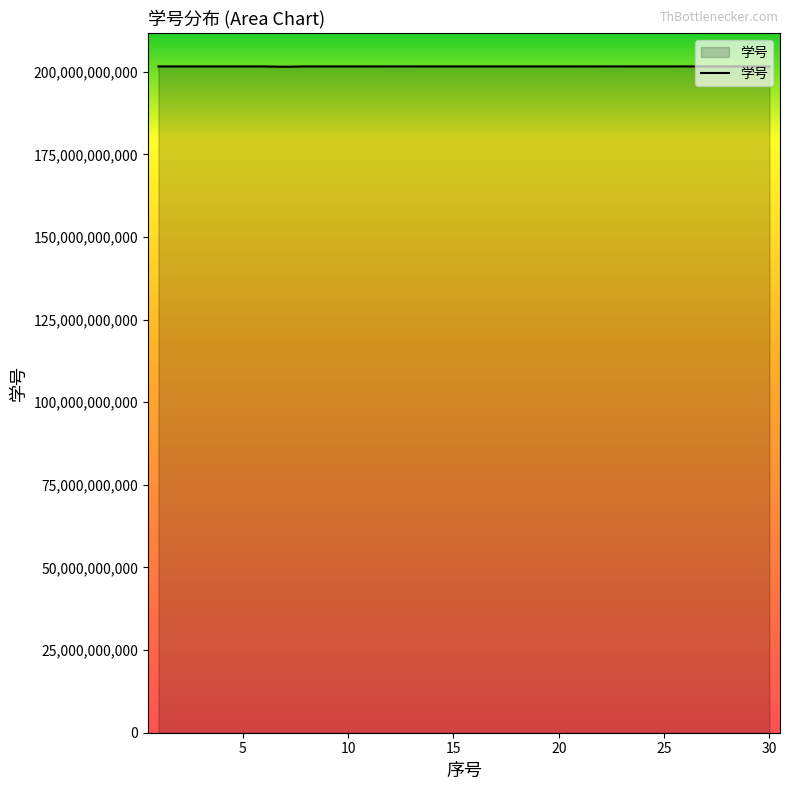

What is the difference between the maximum and minimum values?

108019723